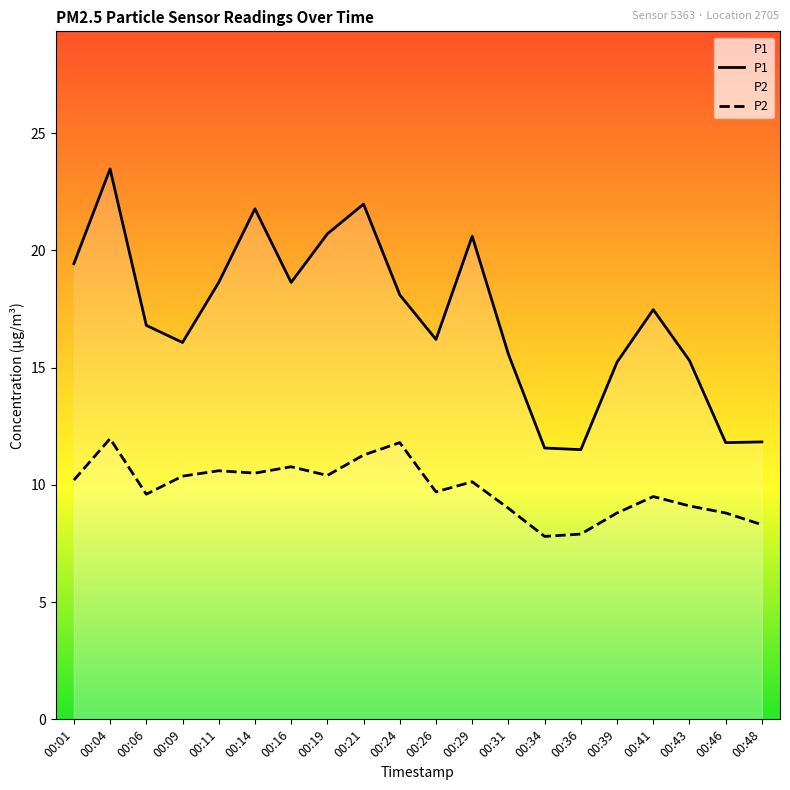

Which label corresponds to the smallest value in the chart?

00:34